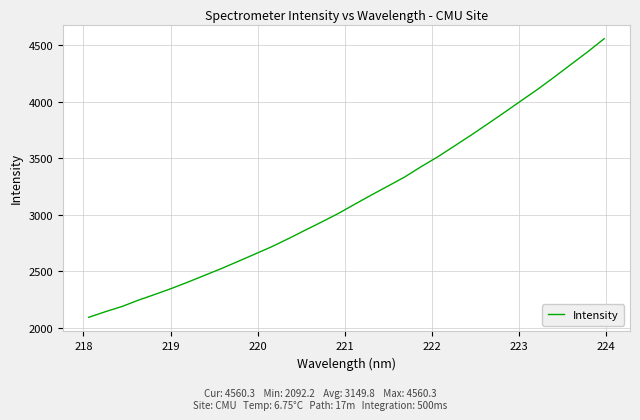

What is the smallest value displayed?

2092.2